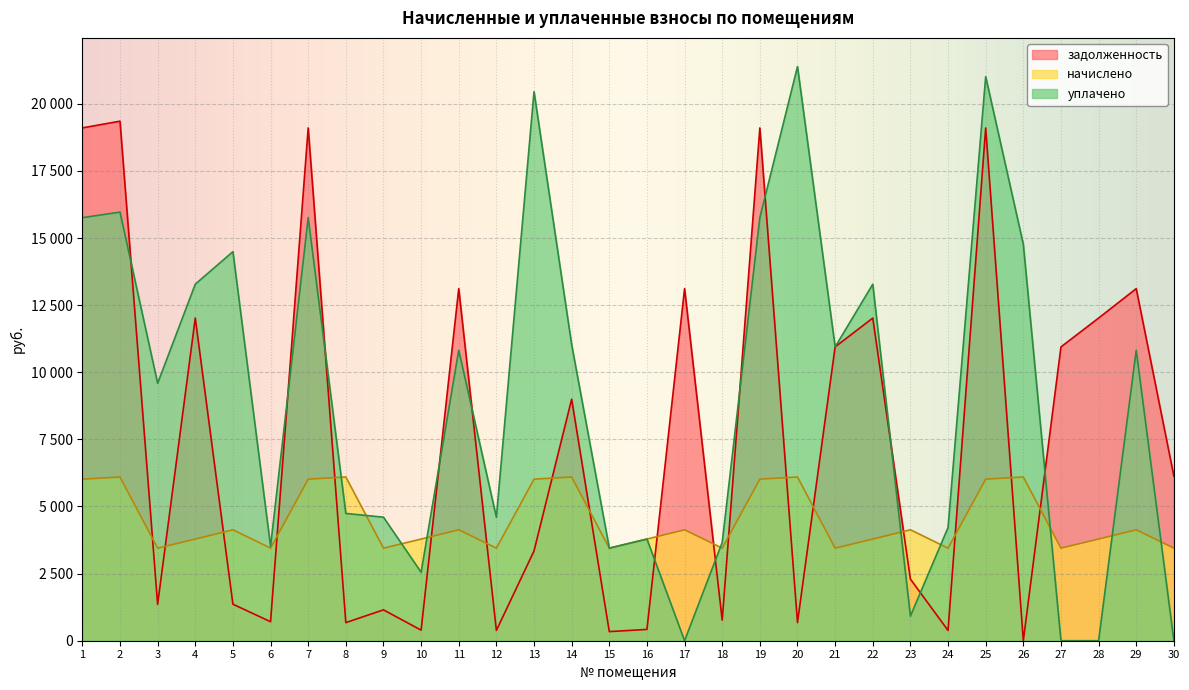

Between which two adjacent categories do уплачено and задолженность first intersect?

2 and 3